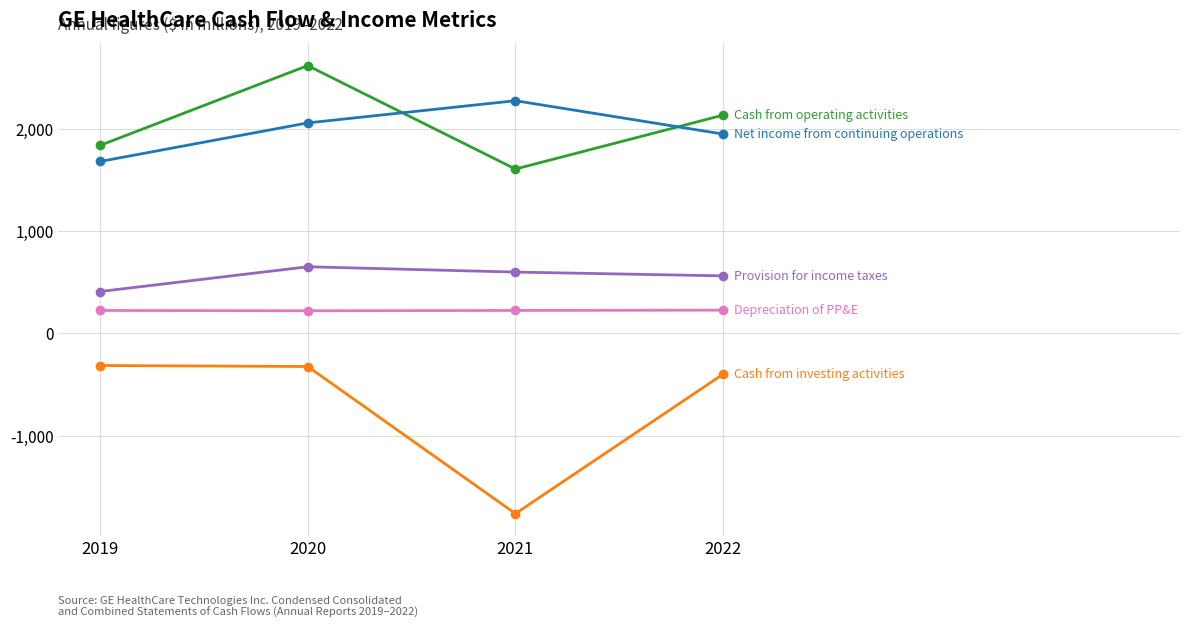

At which category is the sum across all series the highest?

2020